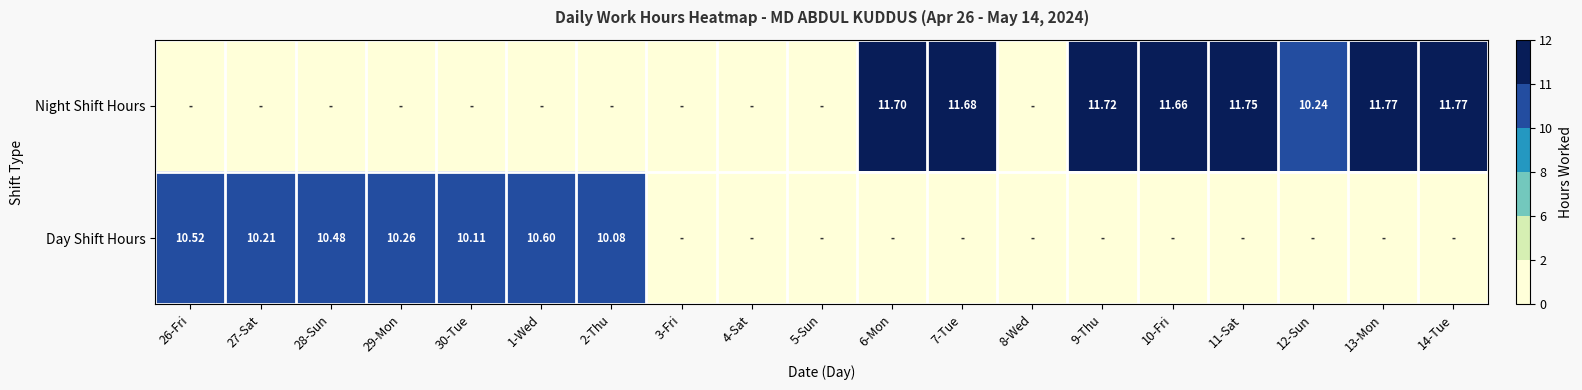

At which category is the sum across all series the highest?

13-Mon